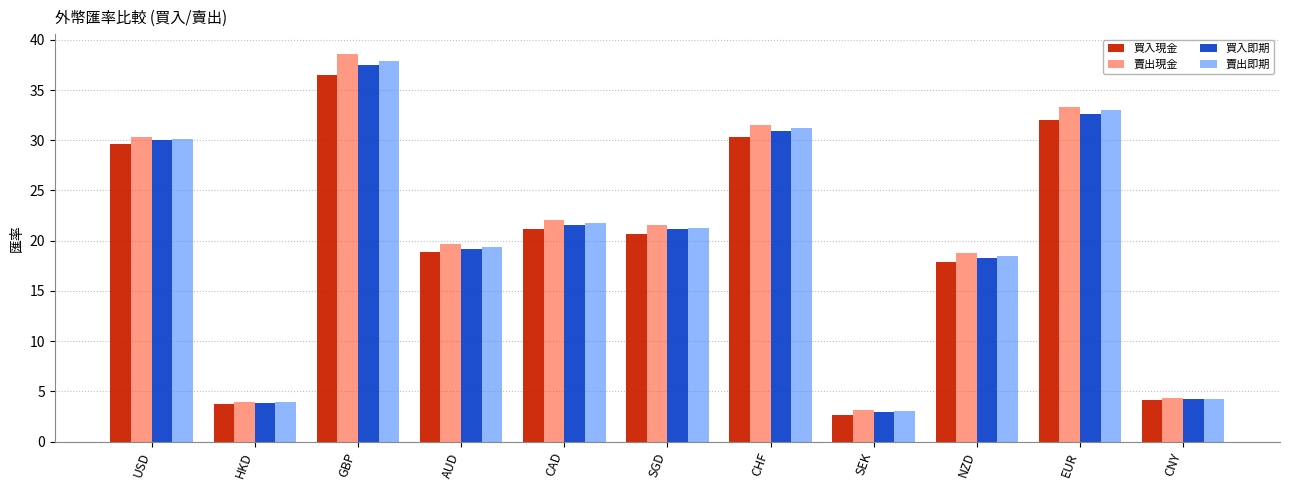

Which series has the largest range (max minus min)?

賣出現金